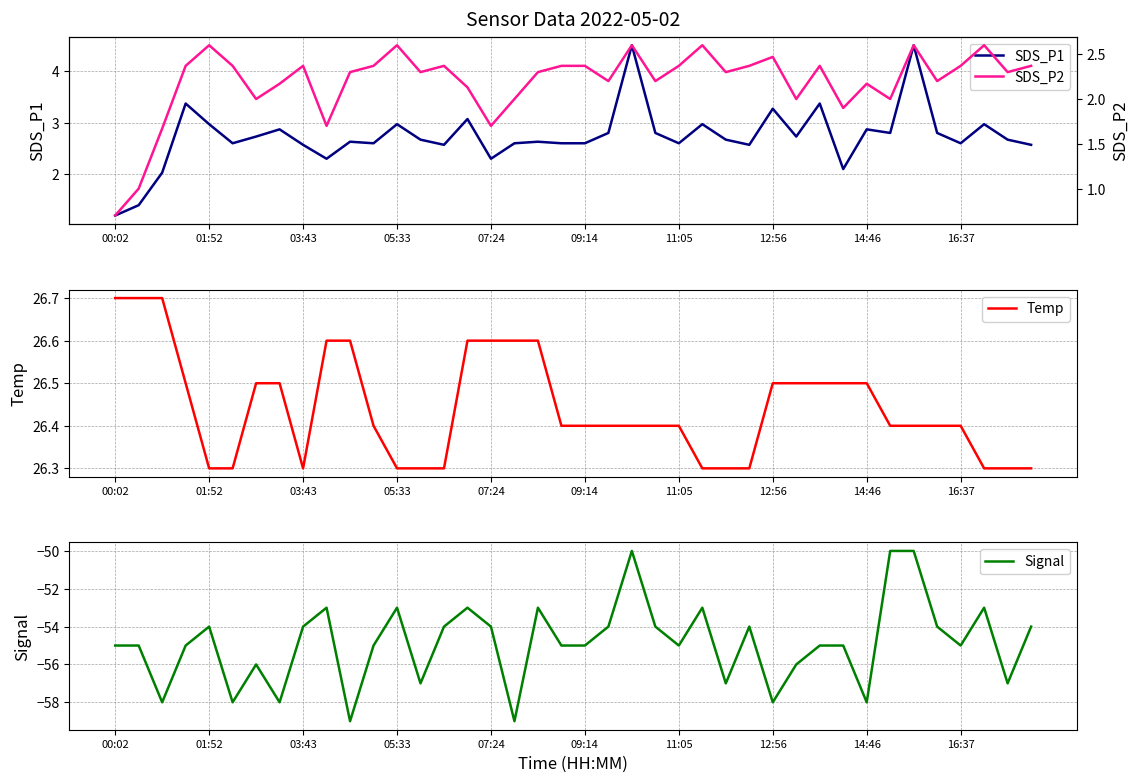

What is the minimum value for Signal?

-59